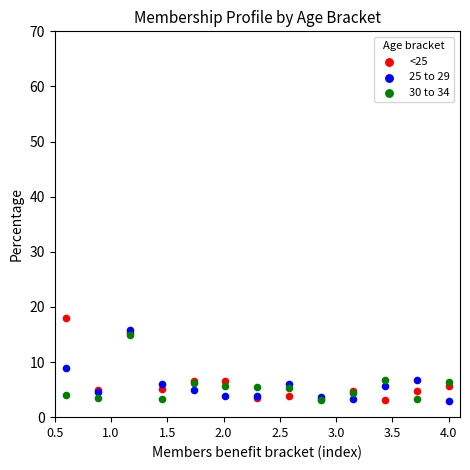

Which series contains the highest Y value?

<25